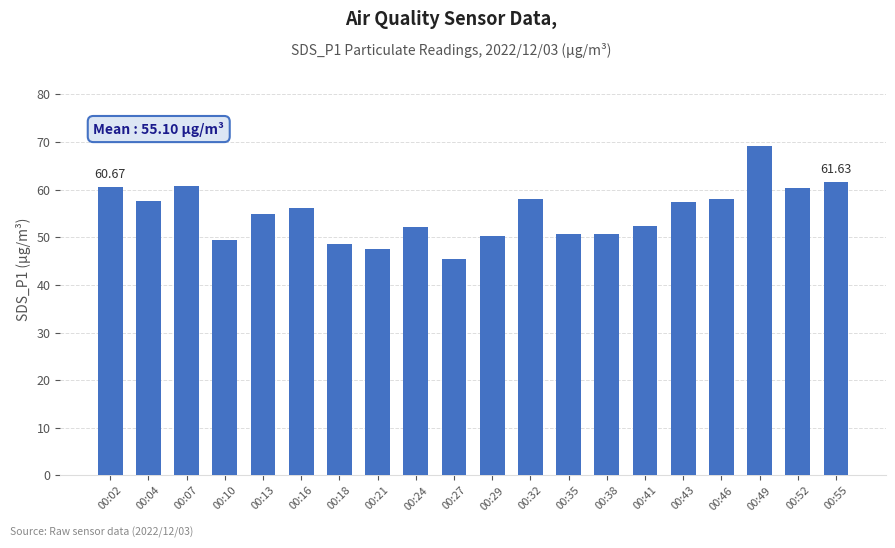

What is the sum of all values?

1101.9